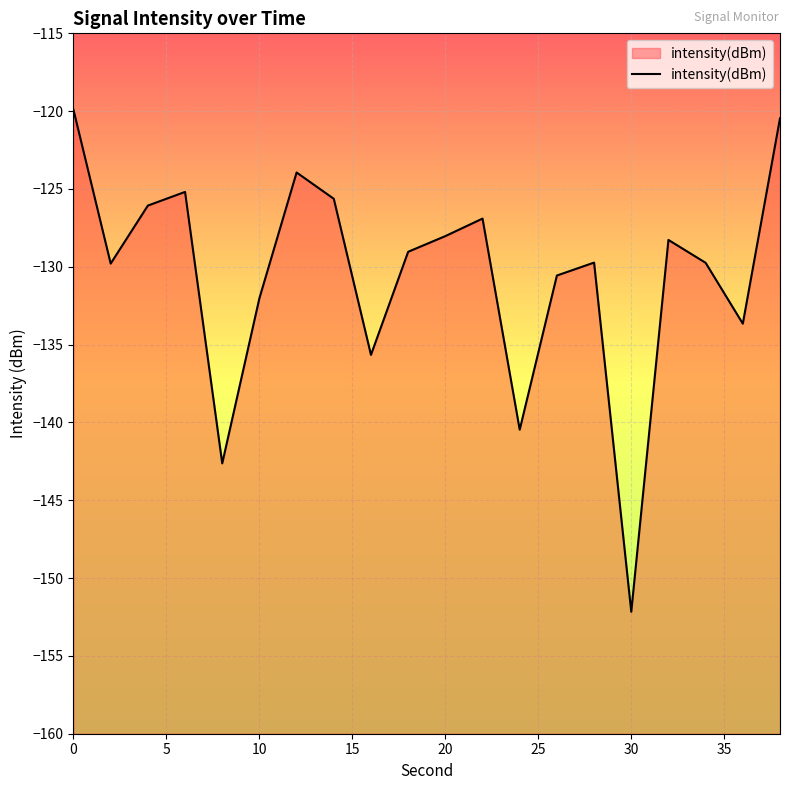

True or false: the data shows -126.9 at 11.

True